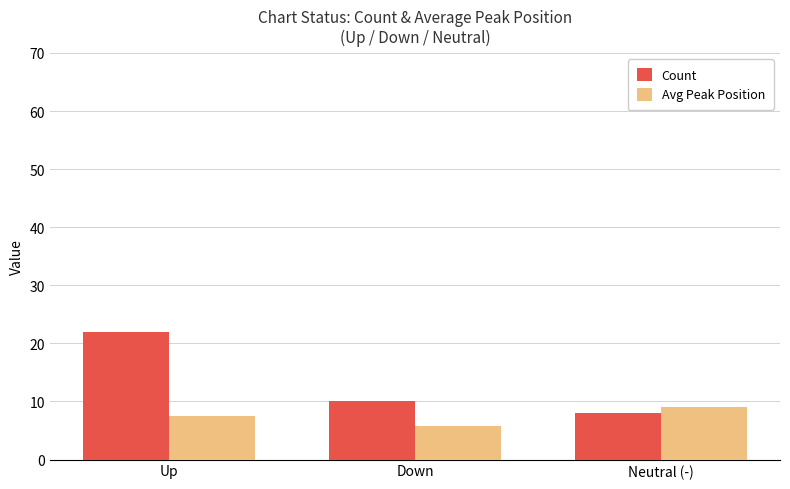

Which series has the largest total across all categories?

Count